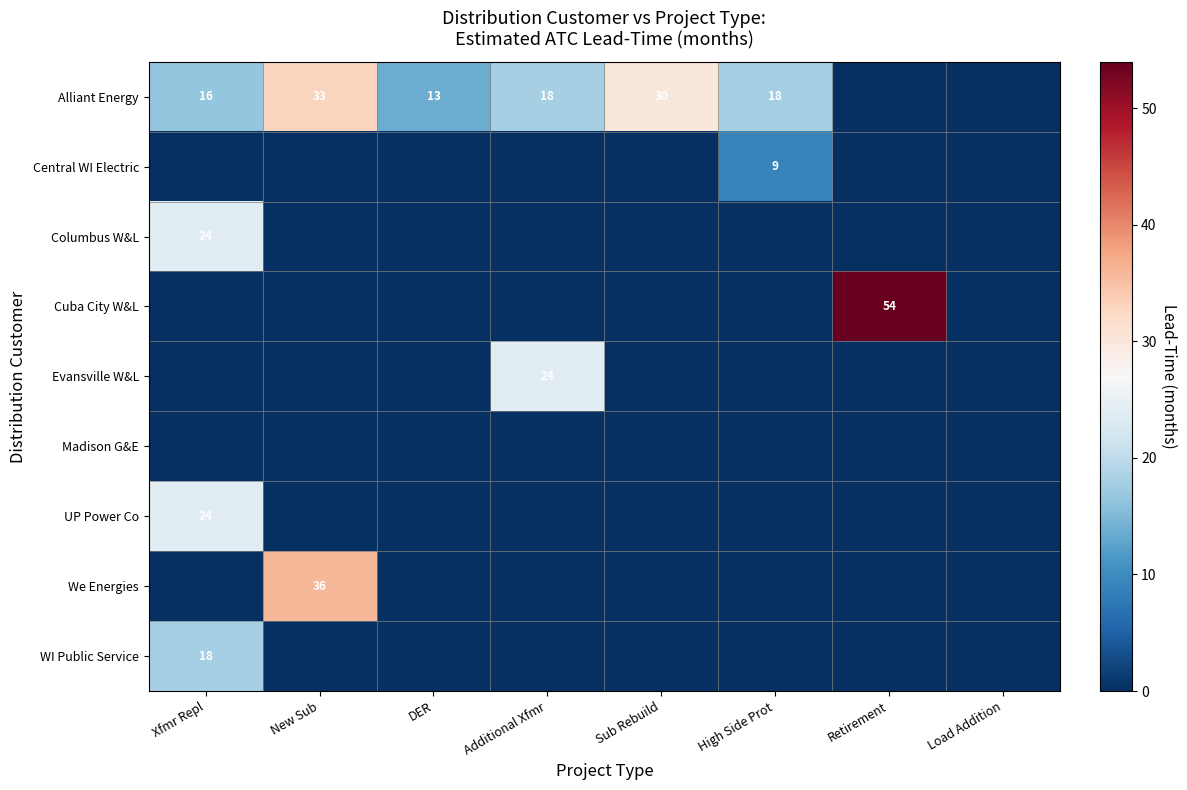

True or false: Columbus W&L has a value of 24 at Xfmr Repl.

True